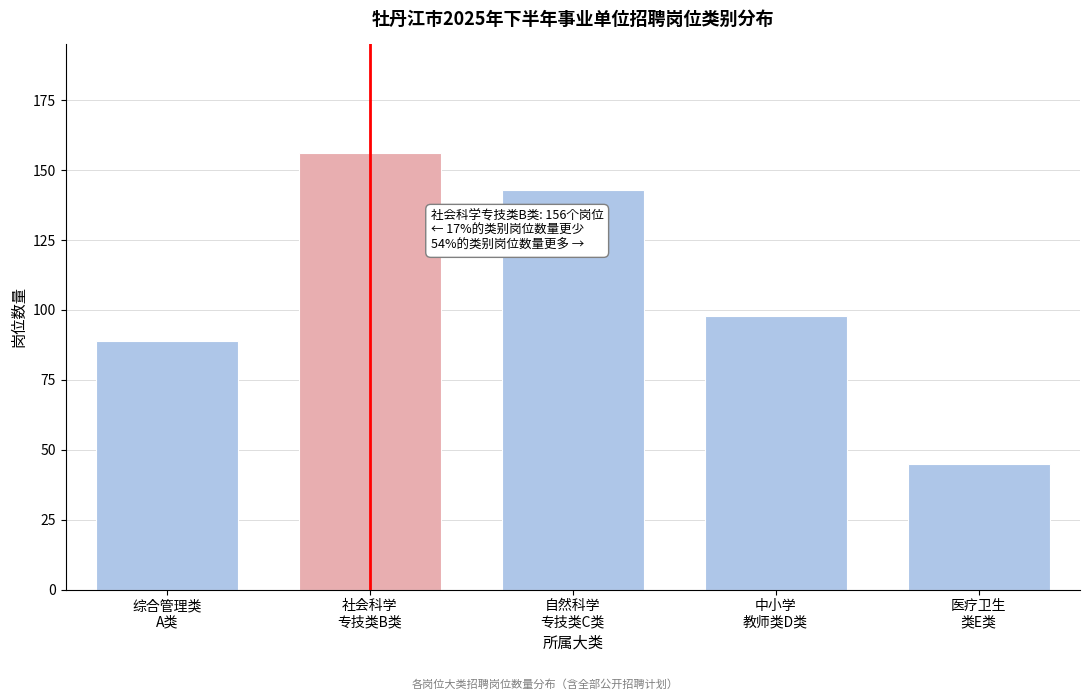

Reading left to right, list all the values displayed in this chart.

89	156	143	98	45